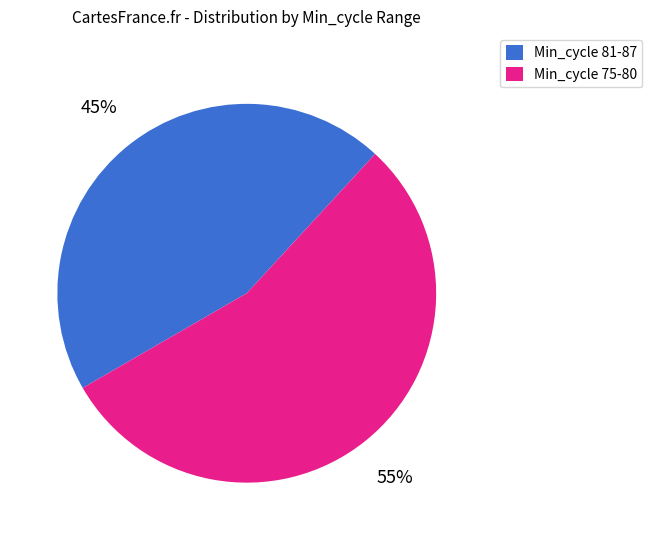

Does any single category account for the majority?

Yes